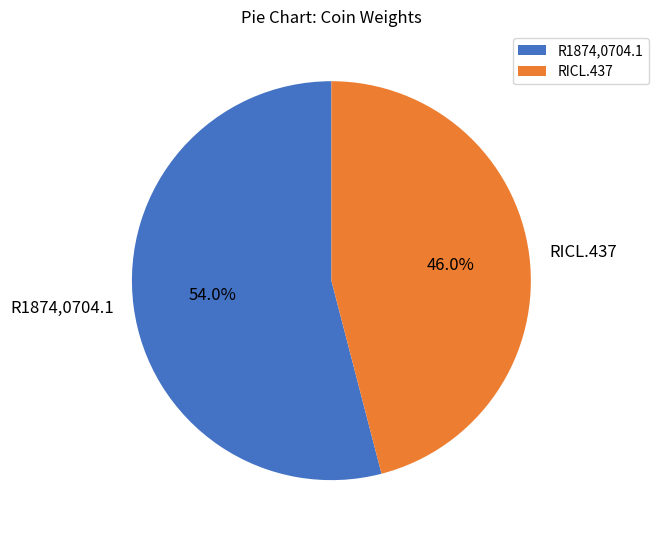

Approximately how many times larger is the value at RICL.437 compared to R1874,0704.1?

0.9